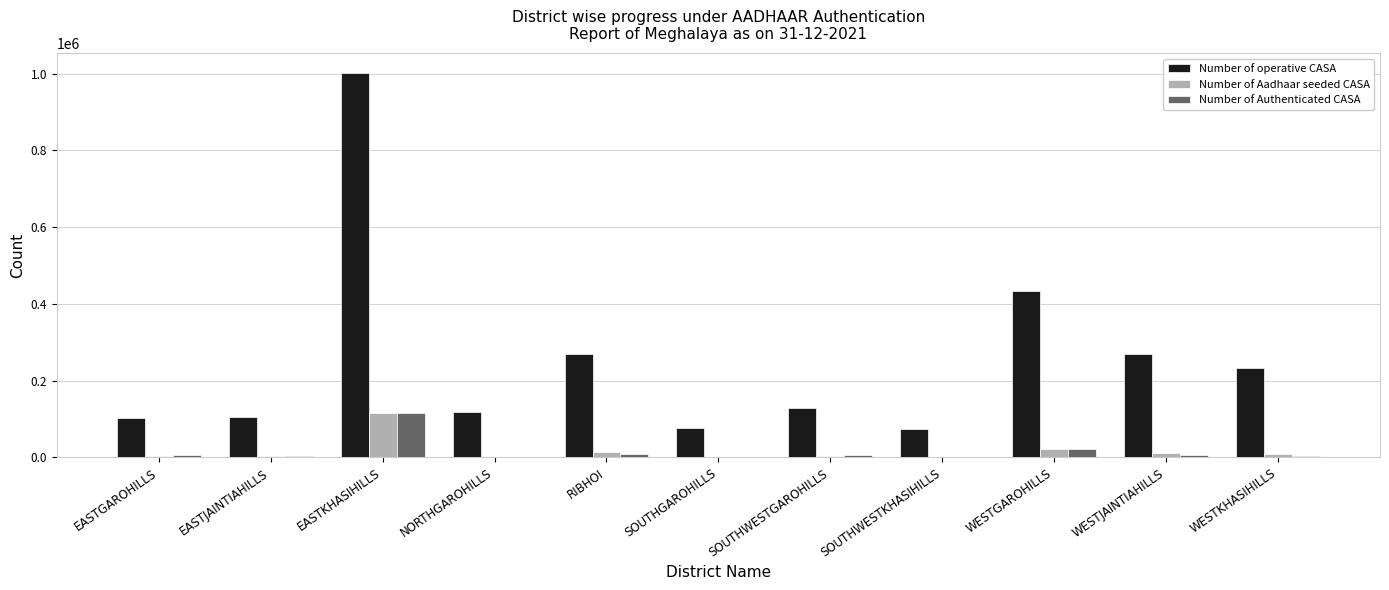

Is the value of Number of Authenticated CASA at EASTGAROHILLS greater than the value of Number of operative CASA at WESTJAINTIAHILLS?

No